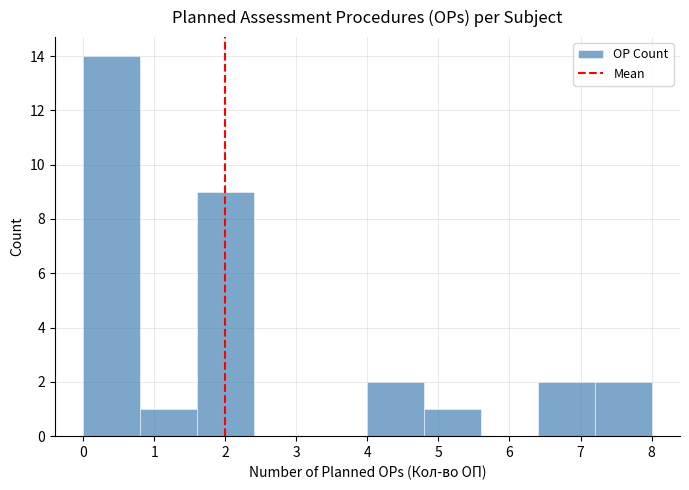

Which range on the x-axis has the tallest bar?

0.0 to 0.8